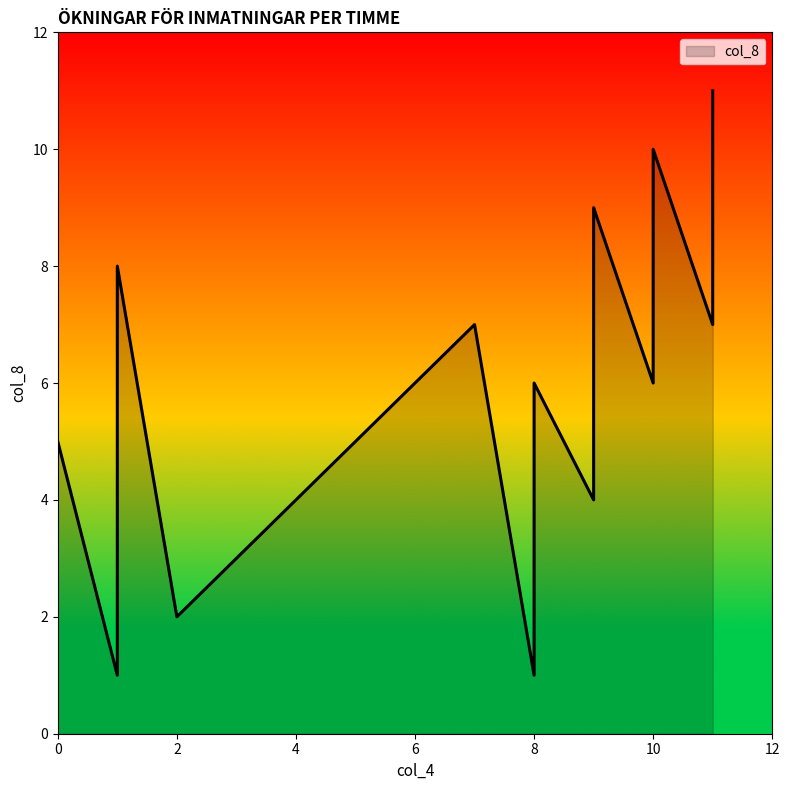

How many lines are shown in the chart?

1